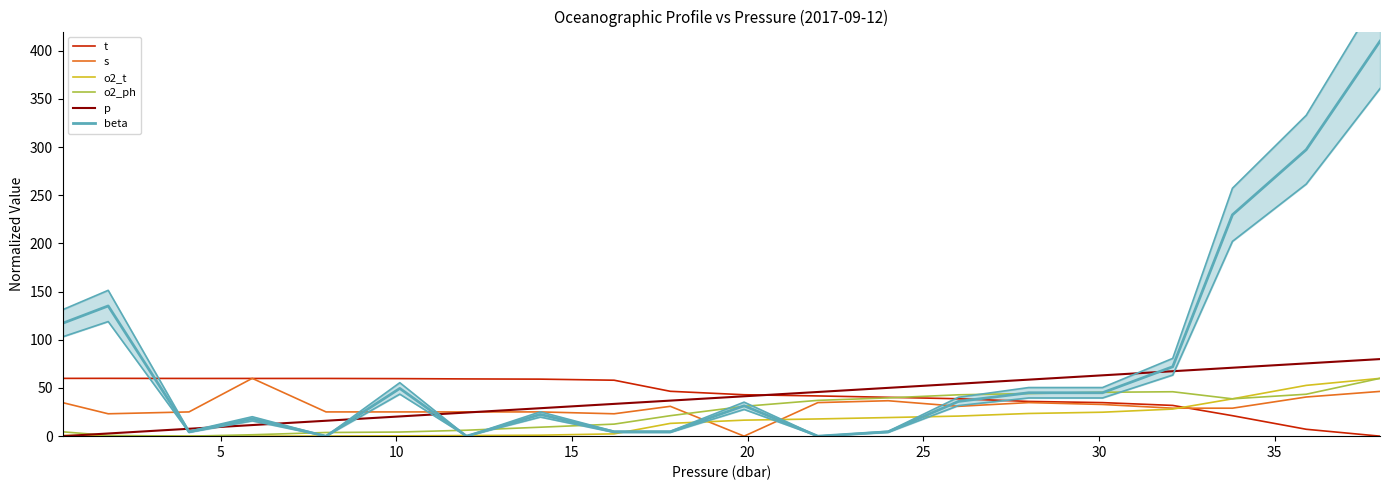

Reading left to right, list all the values displayed in this chart.

t: 60.0	60.0	59.9	59.9	59.9	59.7	59.4	59.2	58.1	46.6	43.0	41.8	40.3	38.8	36.1	34.8	31.9	21.3	7.1	0.0
s: 34.8	23.2	25.2	60.0	25.2	25.2	25.2	25.2	23.2	31.0	0.0	34.8	36.8	31.0	34.8	32.9	29.0	29.0	40.6	46.5
o2_t: 0.8	0.3	0.0	0.1	0.1	0.3	0.7	1.0	2.4	13.3	16.6	17.9	19.3	20.8	23.5	24.9	28.1	38.8	52.7	60.0
o2_ph: 4.5	0.7	0.0	1.5	3.8	4.3	6.2	9.3	12.5	21.2	30.9	37.2	39.7	42.9	44.2	45.5	46.1	38.8	43.5	60.0
p: 0.0	2.8	7.7	11.5	16.0	20.5	24.5	29.0	33.5	36.9	41.4	45.9	50.1	54.4	58.7	63.1	67.4	71.0	75.5	80.0
beta: 117.1	135.2	4.5	18.0	0.0	49.6	0.0	22.5	4.5	4.5	31.5	0.0	4.5	36.0	45.1	45.1	72.1	229.8	297.4	410.0